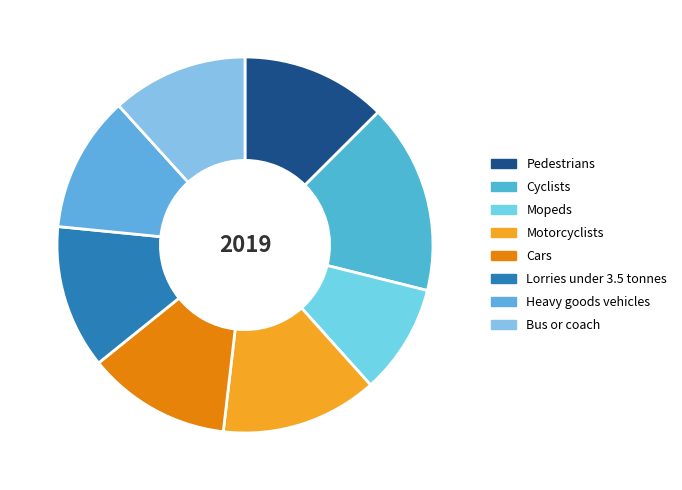

Which has a higher value, Heavy goods vehicles or Mopeds?

Heavy goods vehicles